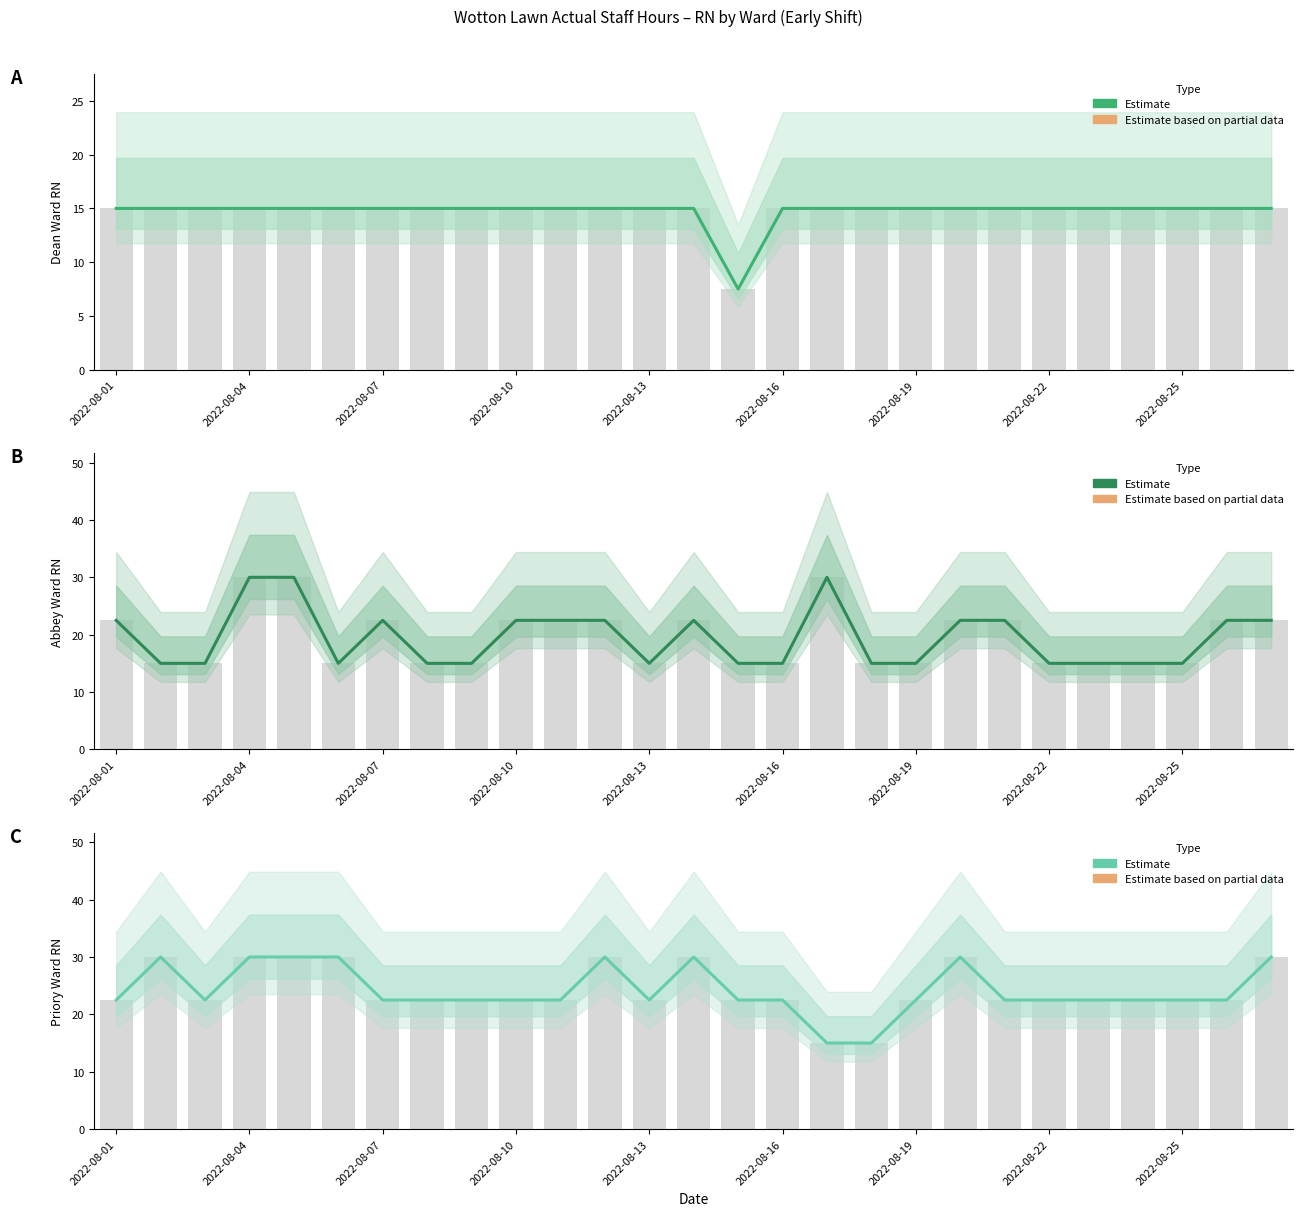

True or false: Priory Ward RN has a value of 22.5 at 20.

True